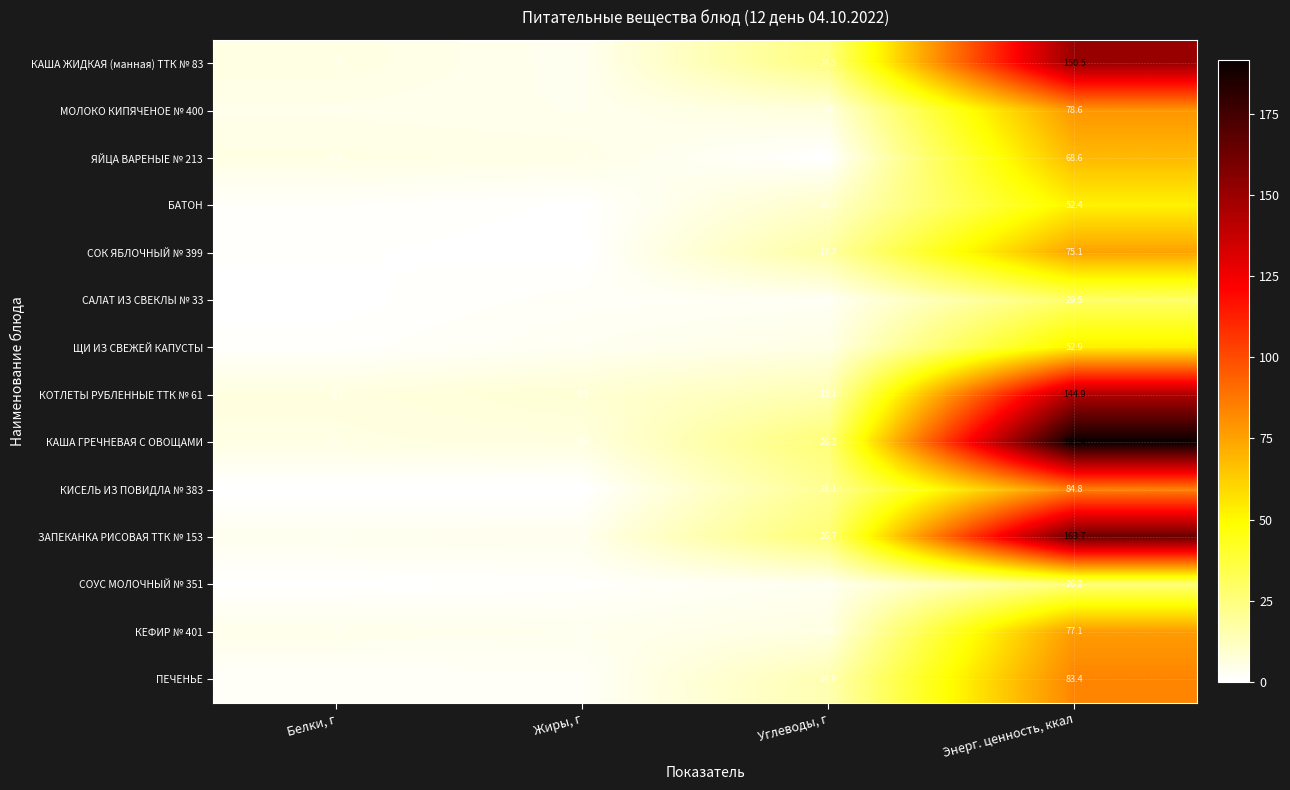

How many categories are shown in the chart?

4